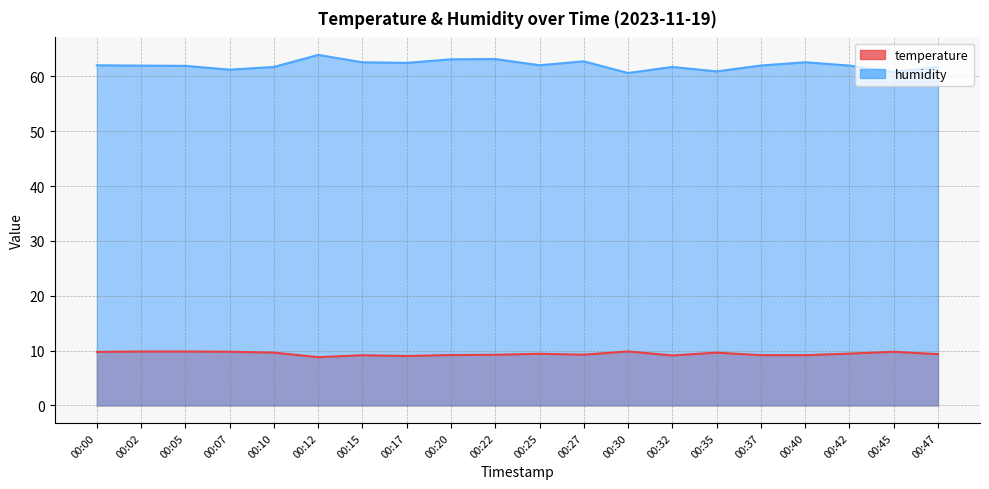

Which series has the largest range (max minus min)?

humidity